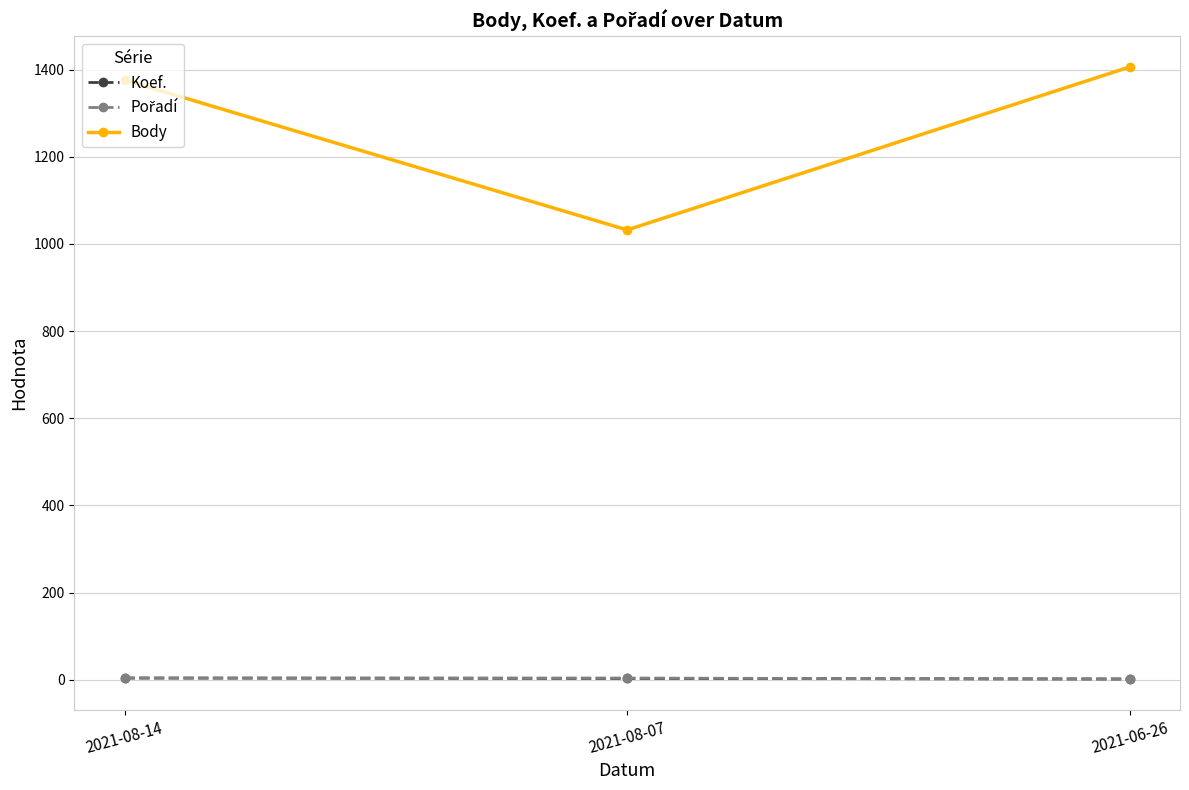

At which category does the chart reach its peak across all series?

2021-06-26